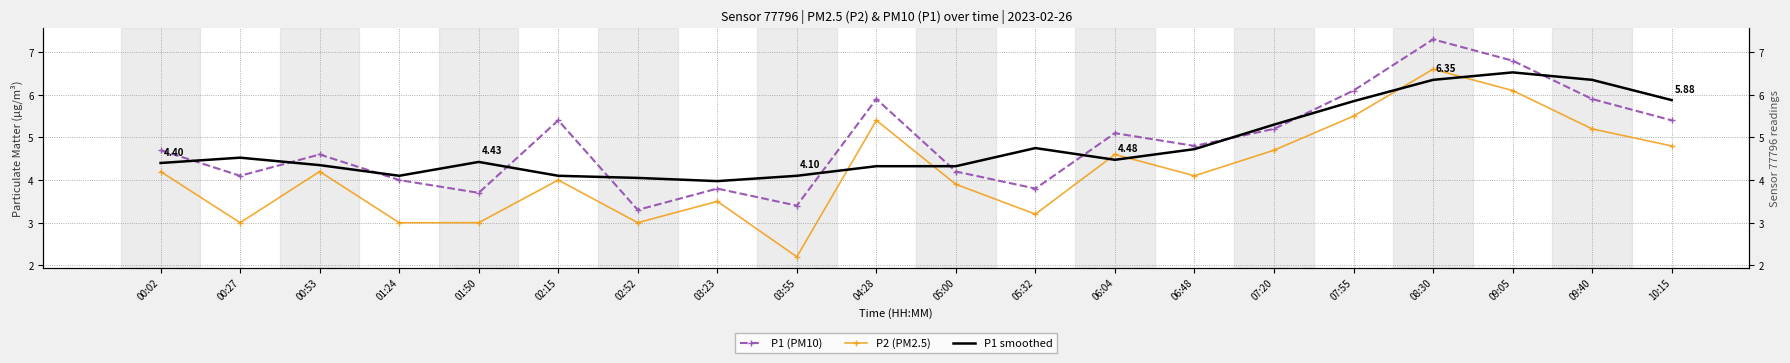

What is the label of the 4th point from the left?

01:24